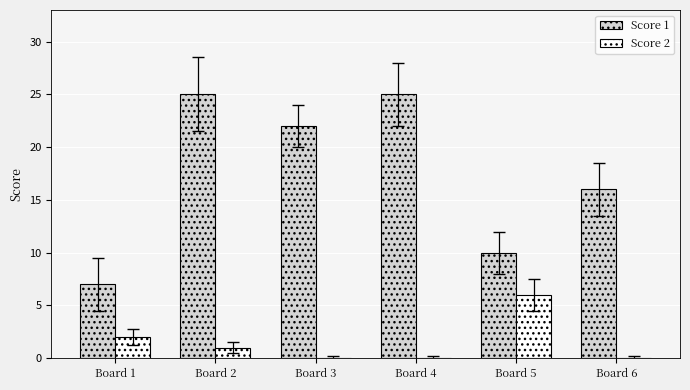

What is the total value across all series at Board 5?

16